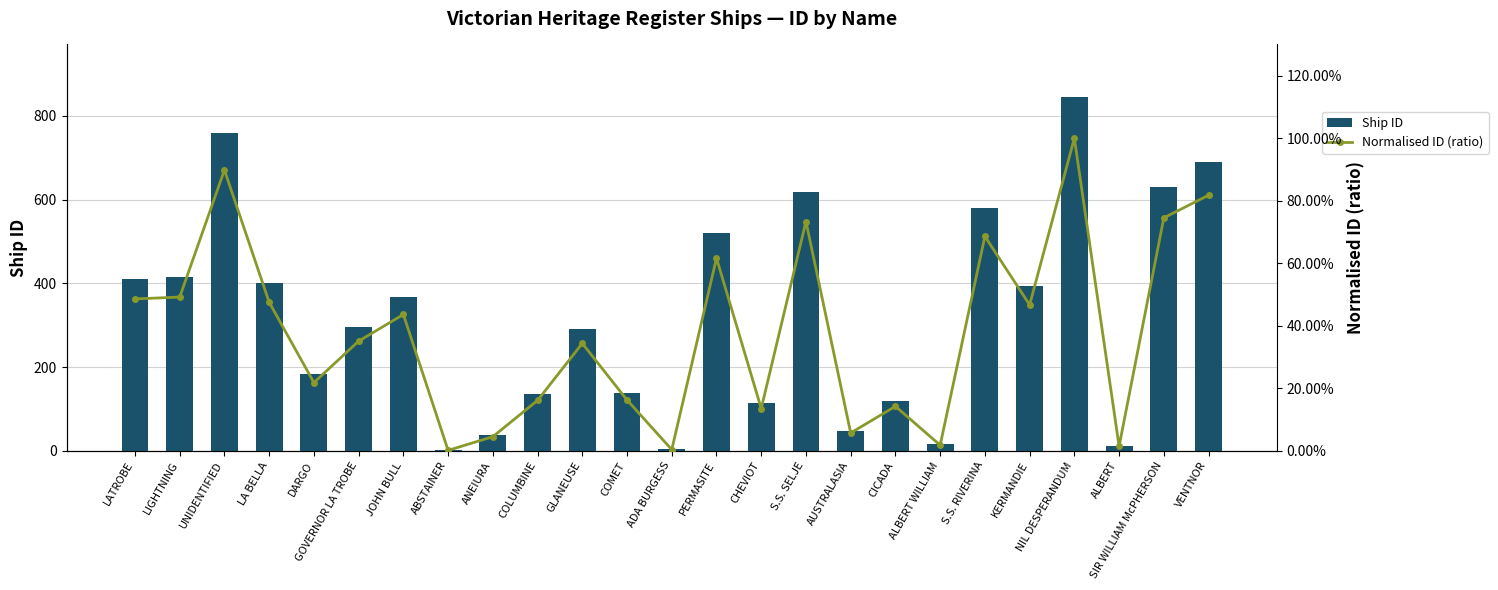

Reading left to right, extract all data points from this chart.

Ship ID: 410.0	415.0	758.0	401.0	184.0	296.0	368.0	1.0	38.0	136.0	290.0	137.0	3.0	520.0	114.0	619.0	48.0	120.0	15.0	579.0	394.0	844.0	12.0	629.0	690.0
Normalised ID (ratio): 0.5	0.5	0.9	0.5	0.2	0.4	0.4	0.0	0.0	0.2	0.3	0.2	0.0	0.6	0.1	0.7	0.1	0.1	0.0	0.7	0.5	1.0	0.0	0.7	0.8